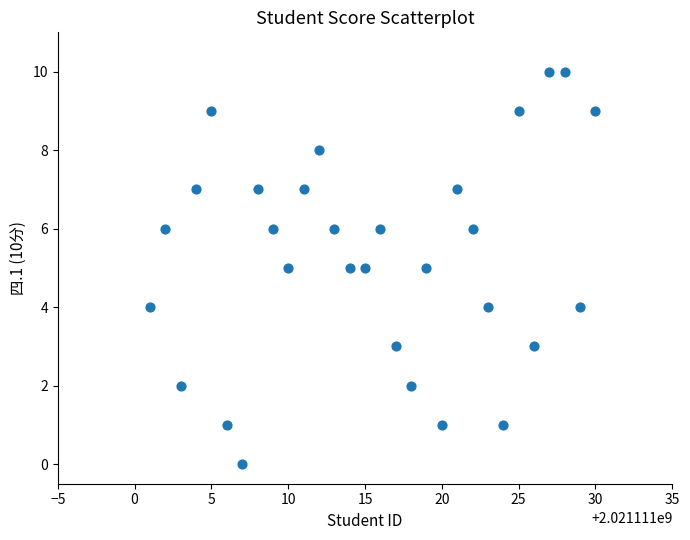

What is the range of X values (max minus min)?

29